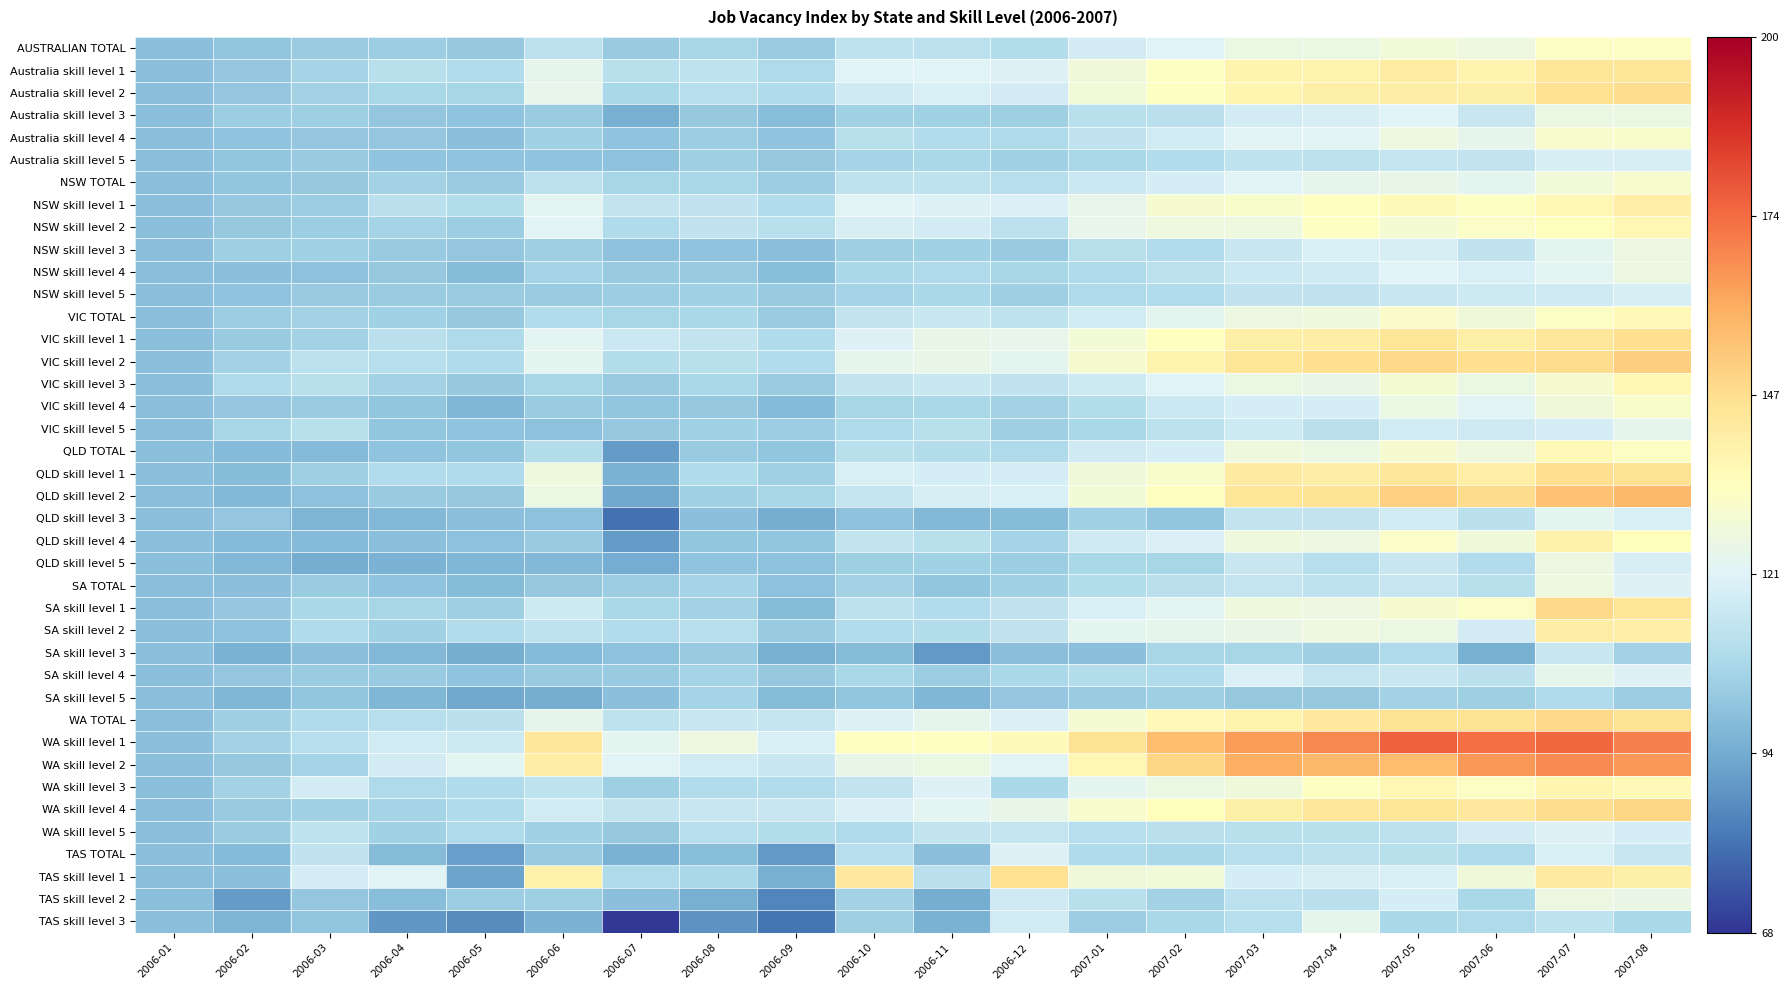

What is the total value across all series at 2007-02?

4829.7